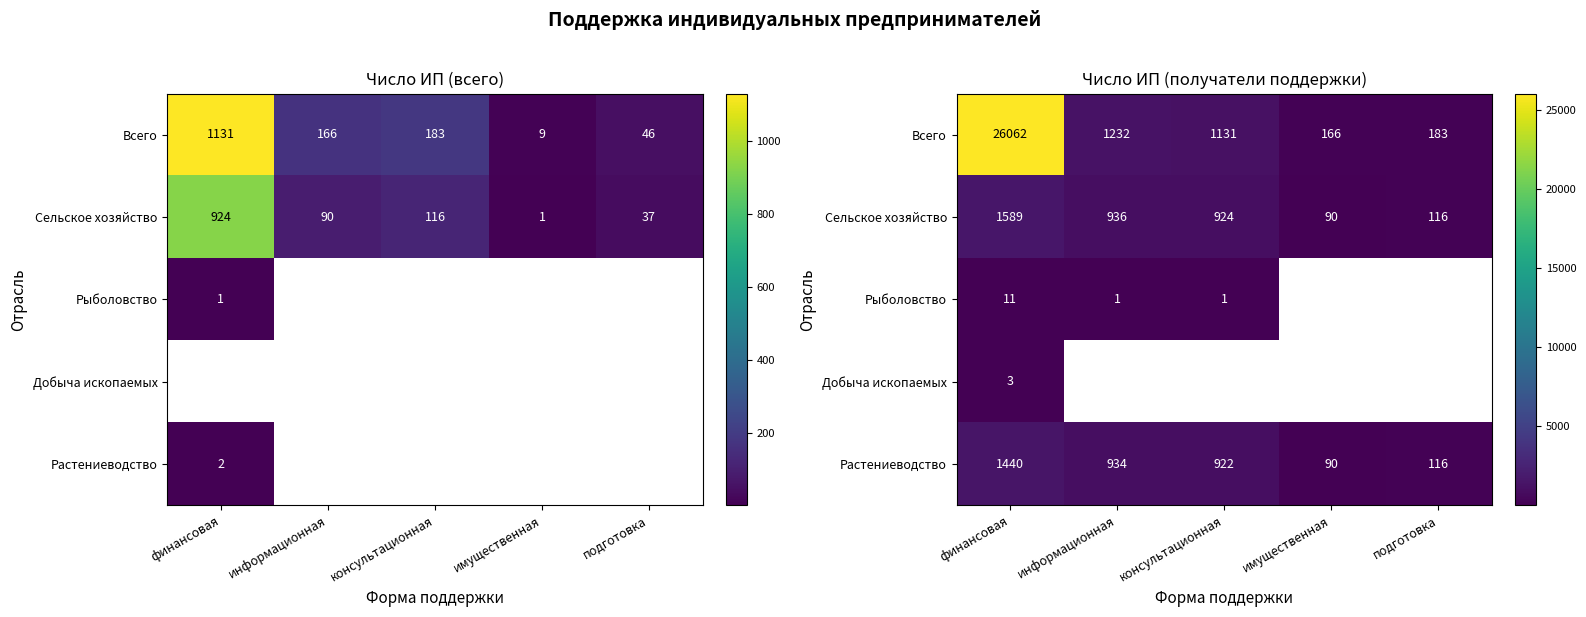

What is the difference between the maximum and second lowest values in the Рыболовство series?

10.0